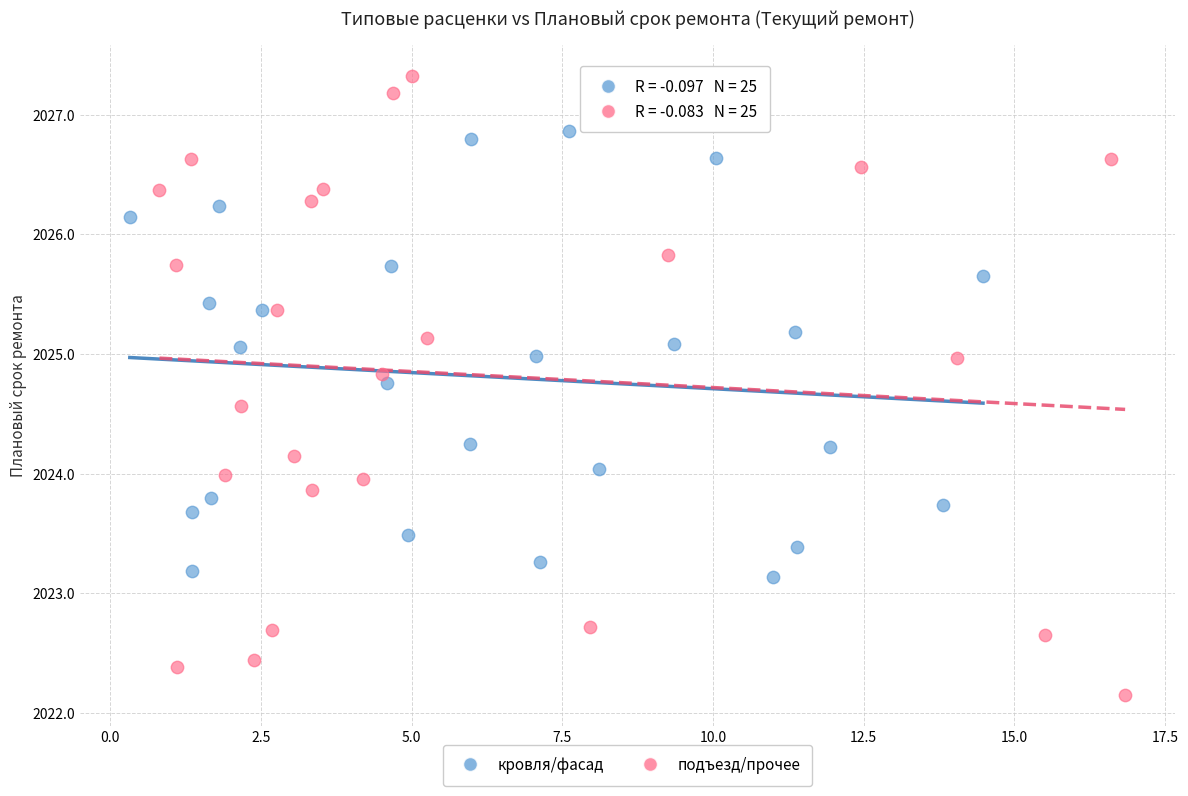

Which series reaches the maximum Y coordinate?

подъезд/прочее